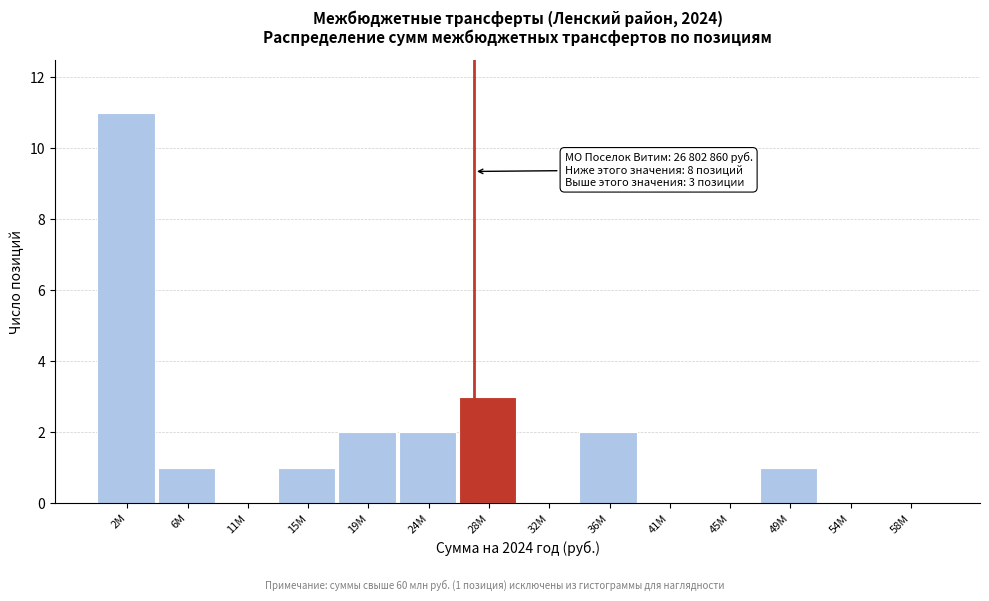

Reading right to left, extract all data points from this chart.

58M=0	54M=0	49M=1	45M=0	41M=0	36M=2	32M=0	28M=3	24M=2	19M=2	15M=1	11M=0	6M=1	2M=11